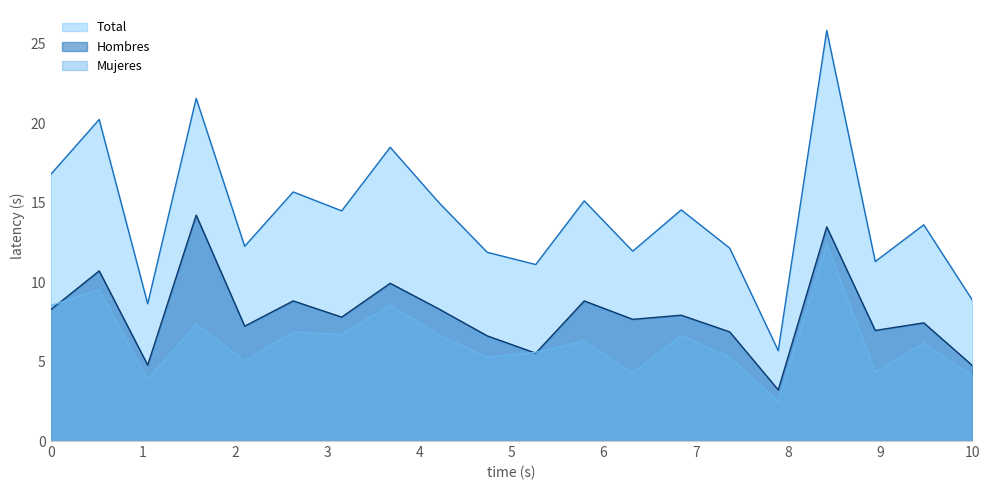

True or false: Mujeres and Total cross at least once.

False